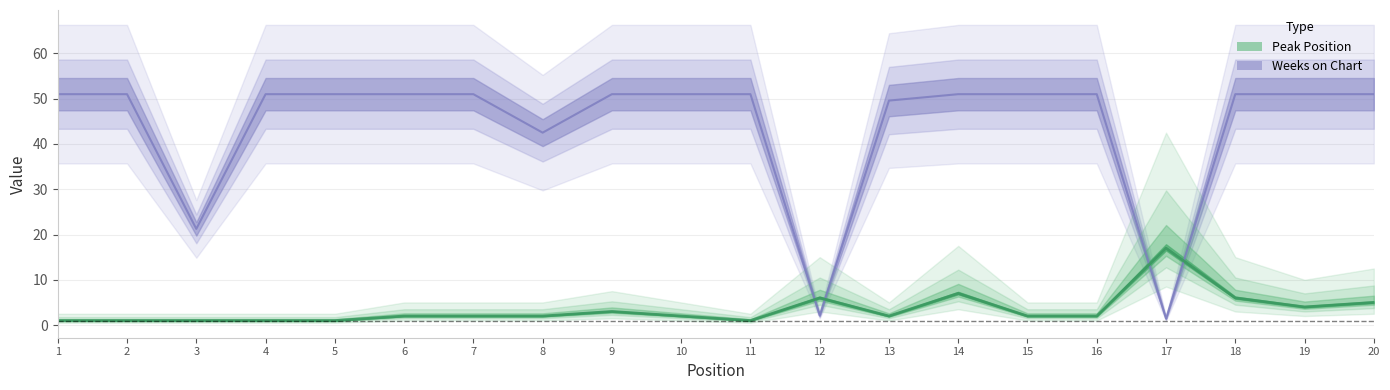

What is the difference between the maximum and minimum values in the Peak Position series?

16.0